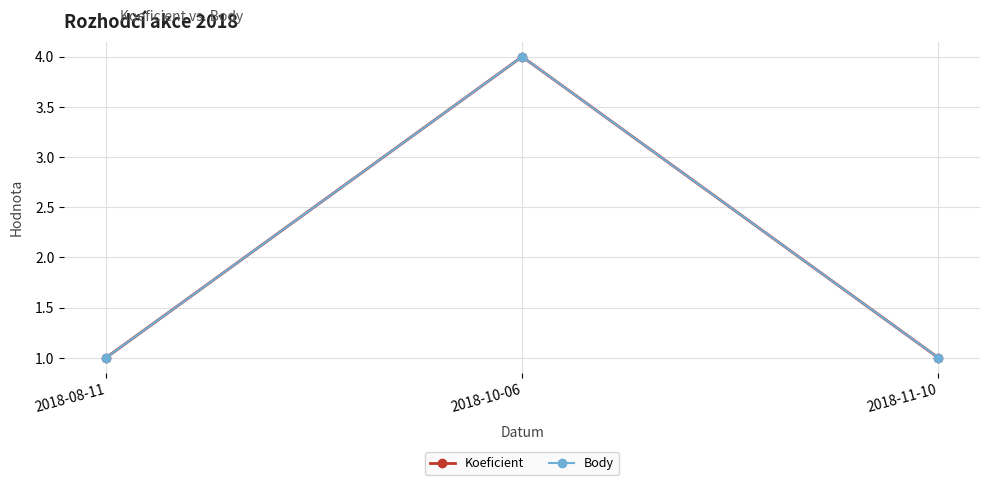

What is the difference between the maximum and minimum values in the Koeficient series?

3